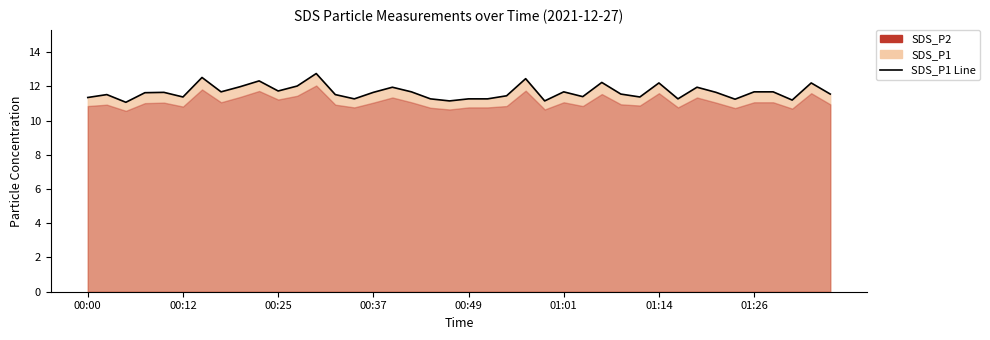

The chart shows a value of 4.2 at 28. True or false?

False